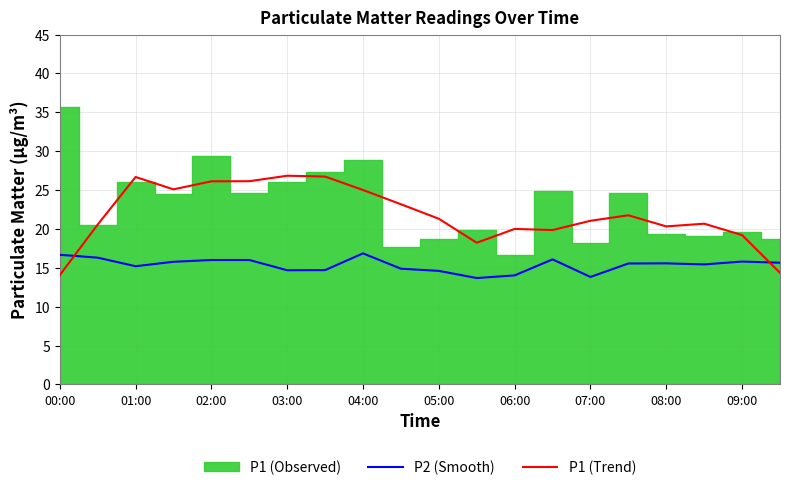

Read the P1 (Trend) value at 11.

18.2